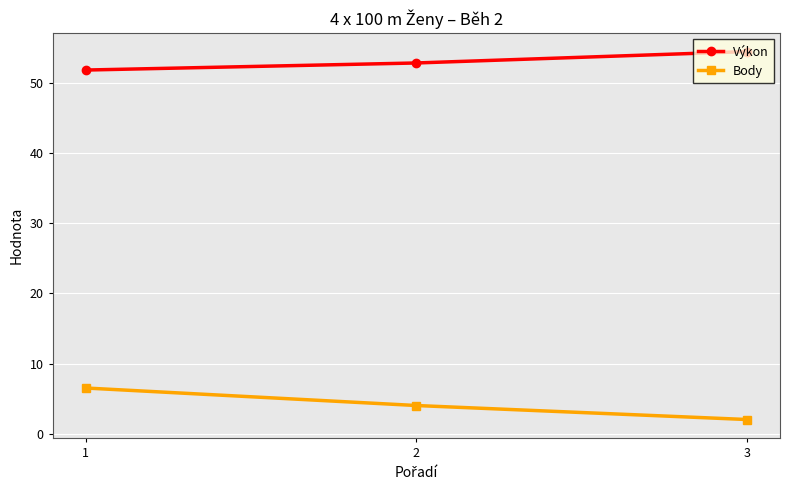

Does the chart have visible grid lines?

Yes